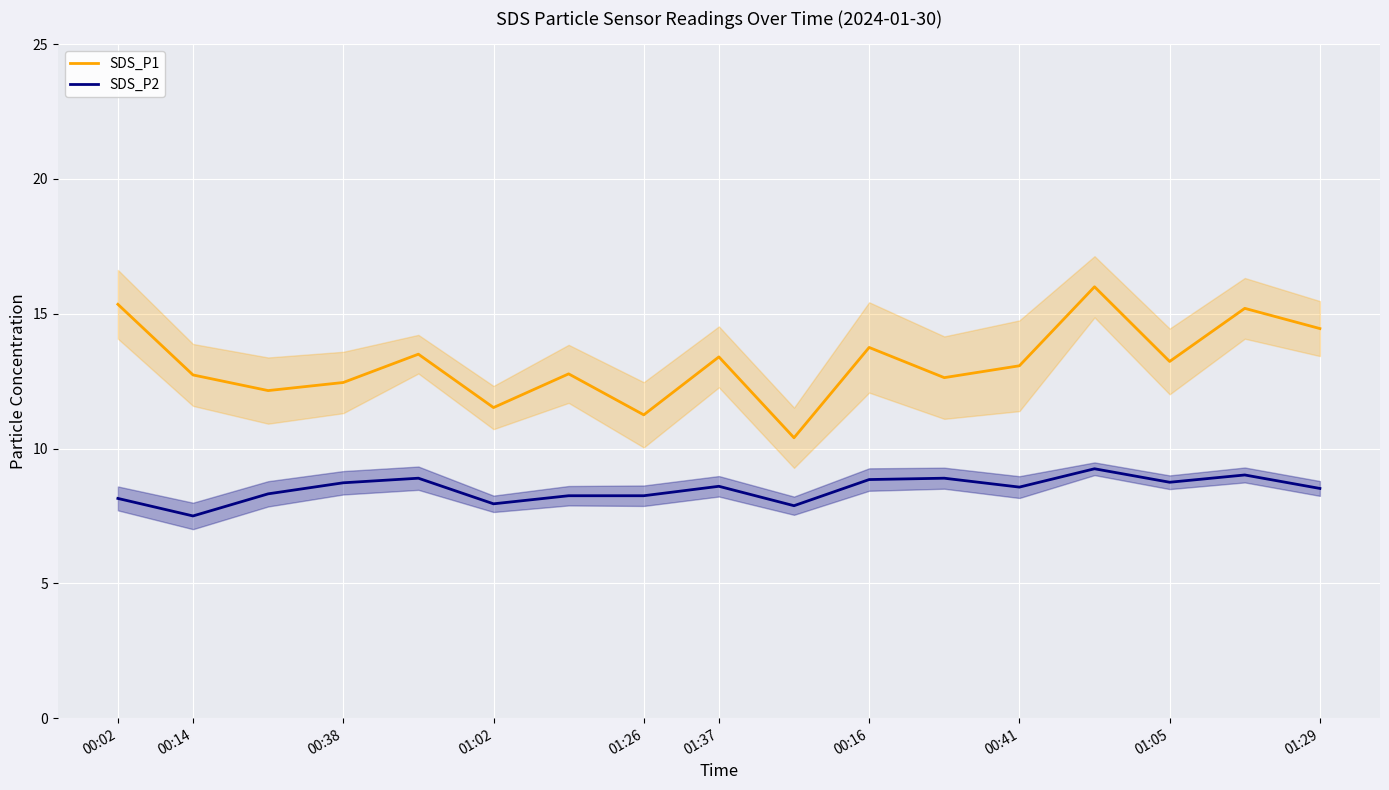

Rank the series by their average value, from highest to lowest.

SDS_P1, SDS_P2